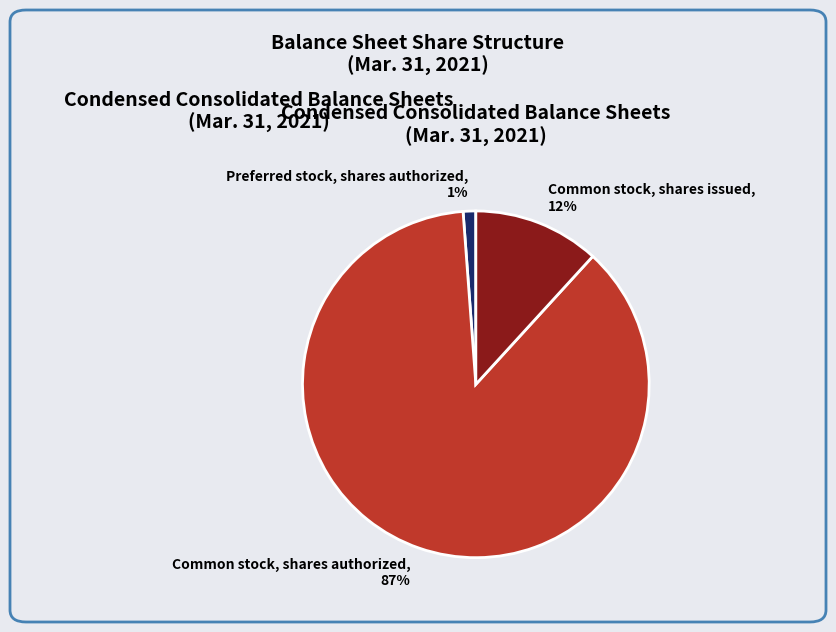

True or false: Common stock, shares issued accounts for 12% of the total.

True